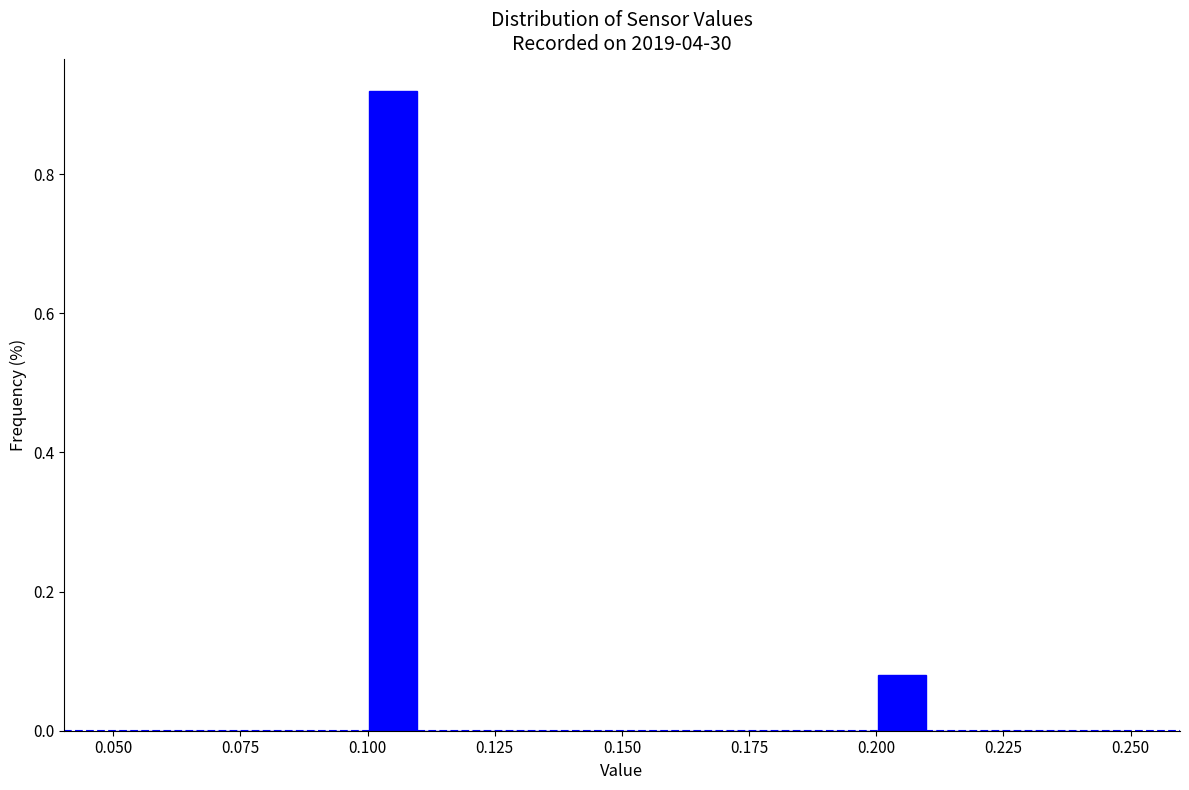

Around what value on the x-axis is the tallest bar? Give the approximate position of its centre, as read against the axis.

0.105